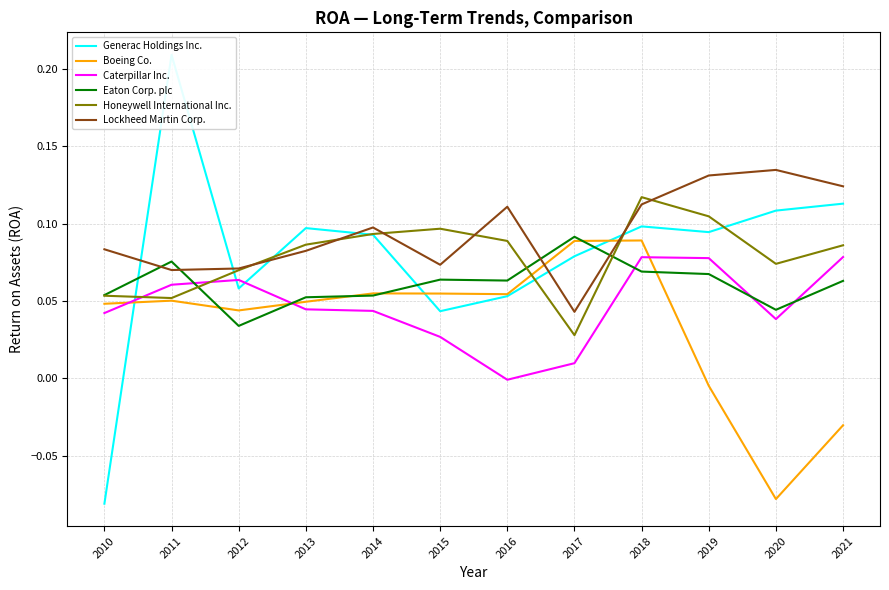

True or false: Honeywell International Inc. has a value of 0.2 at 2019.

False